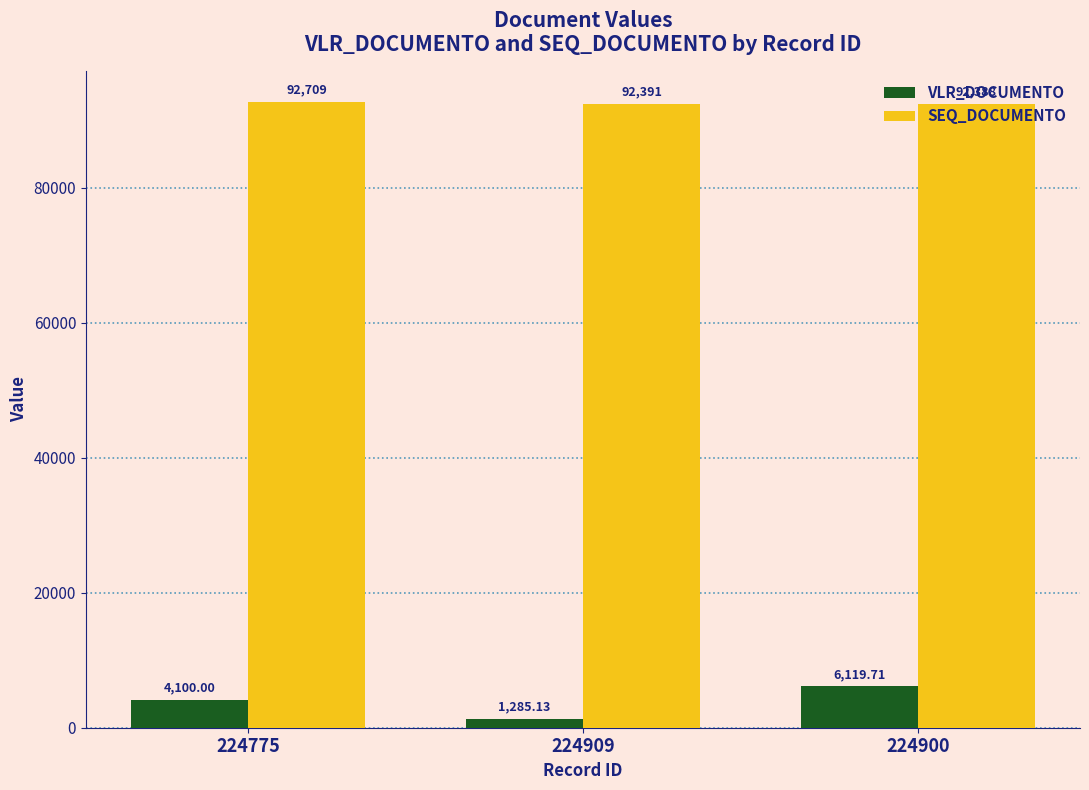

Count the number of data series in this chart.

2